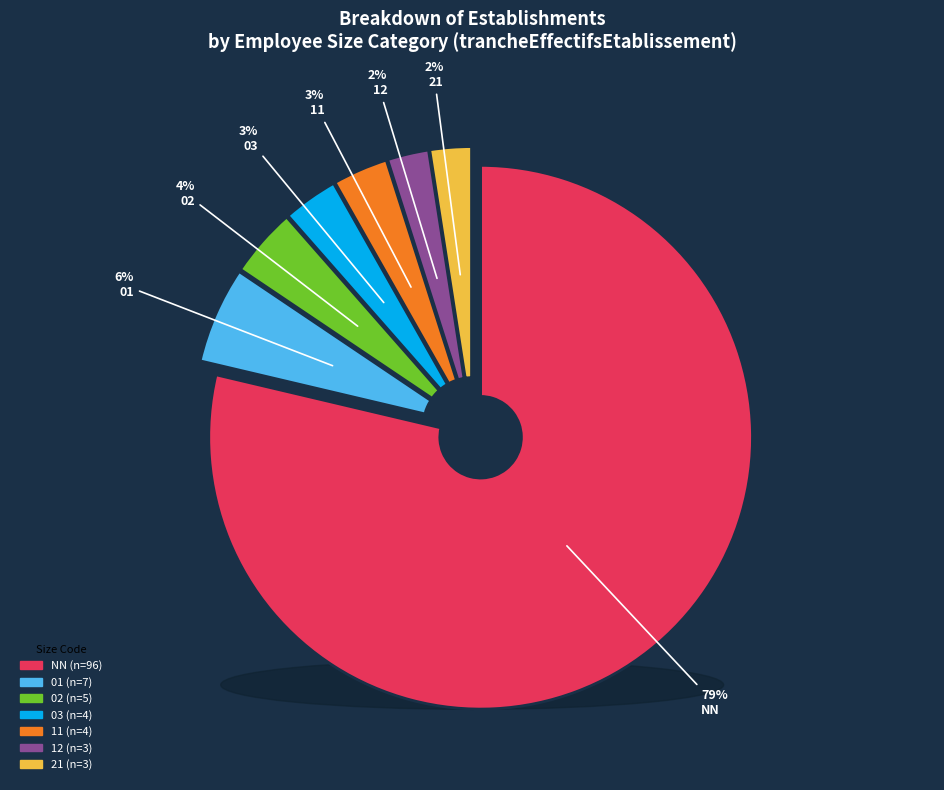

To the nearest percent, what is the difference between the largest and smallest slice percentages?

76%